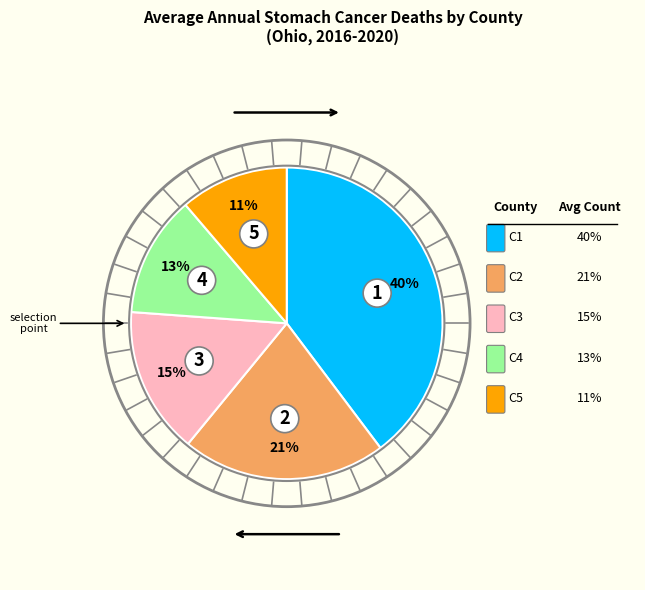

Is there any slice that represents more than half of the pie?

No